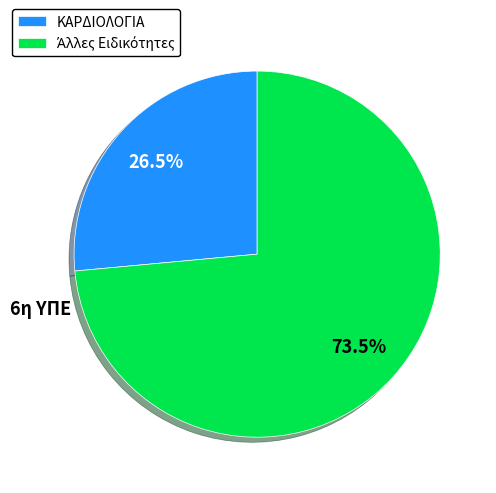

Does ΚΑΡΔΙΟΛΟΓΙΑ represent more than half of the total?

No